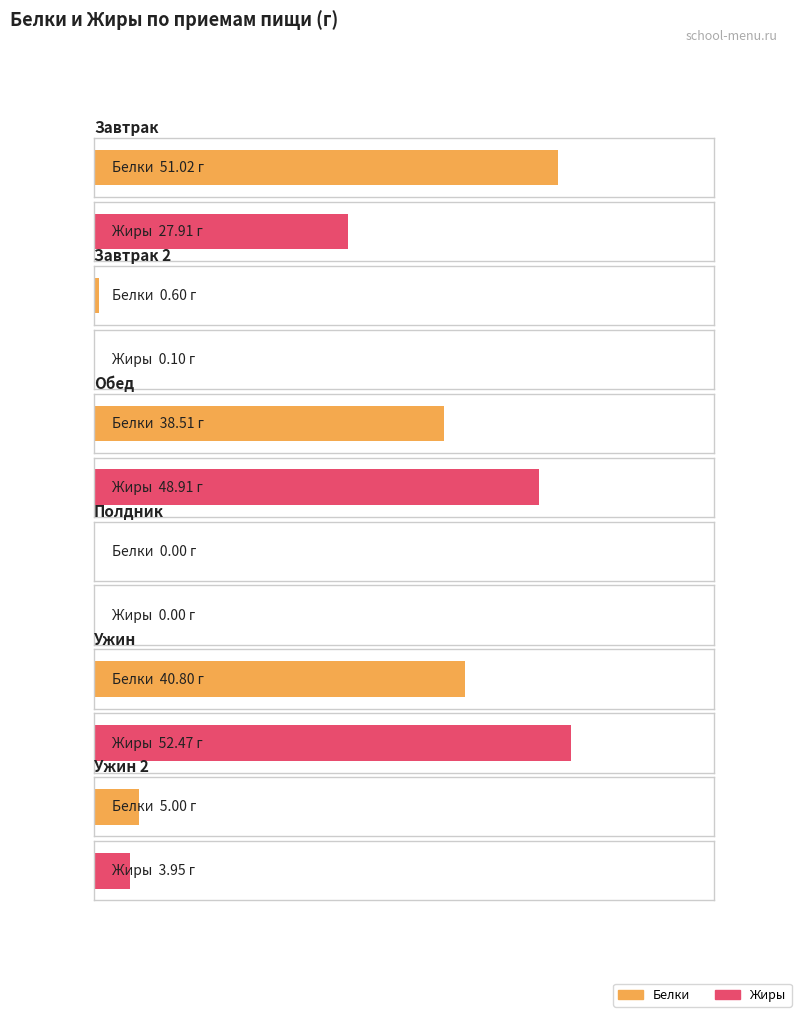

What is the label of the 4th bar from the left?

Полдник